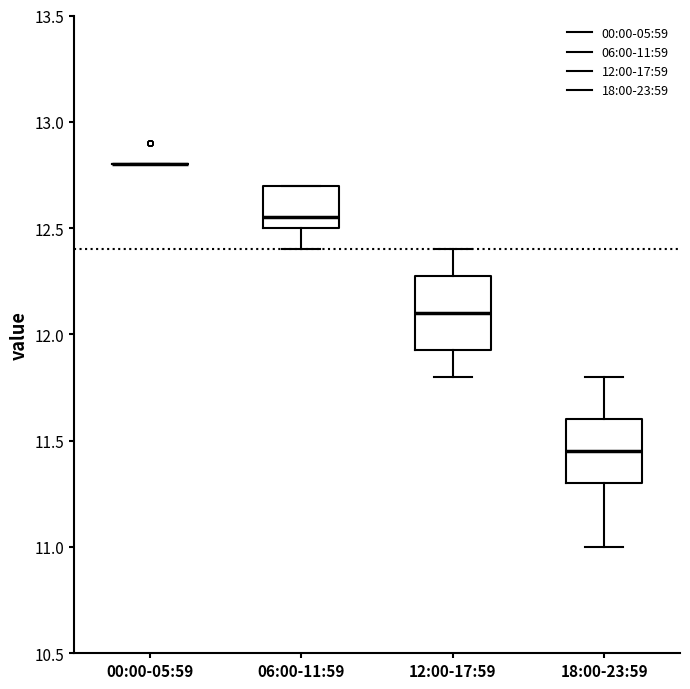

Comparing the boxes themselves (not the whiskers), which one is the tallest?

12:00-17:59